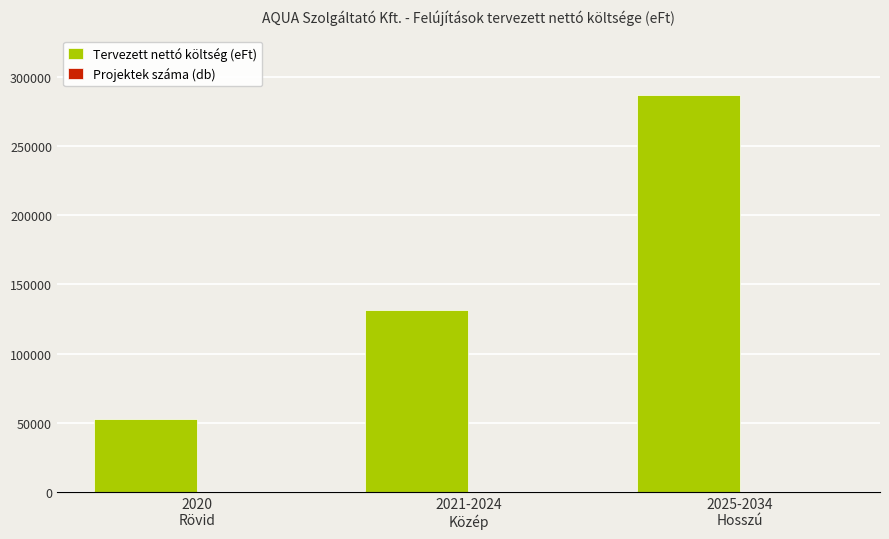

How many data points in Tervezett nettó költség (eFt) are less than 131726?

1